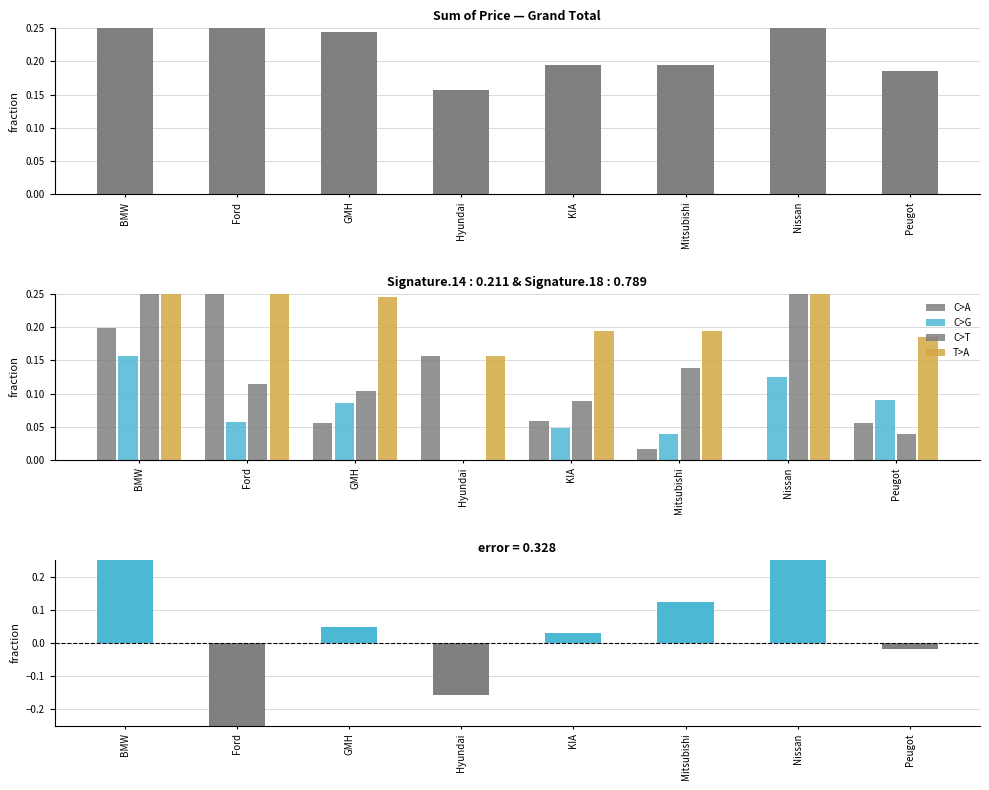

What is the label of the 3rd bar from the right?

Mitsubishi